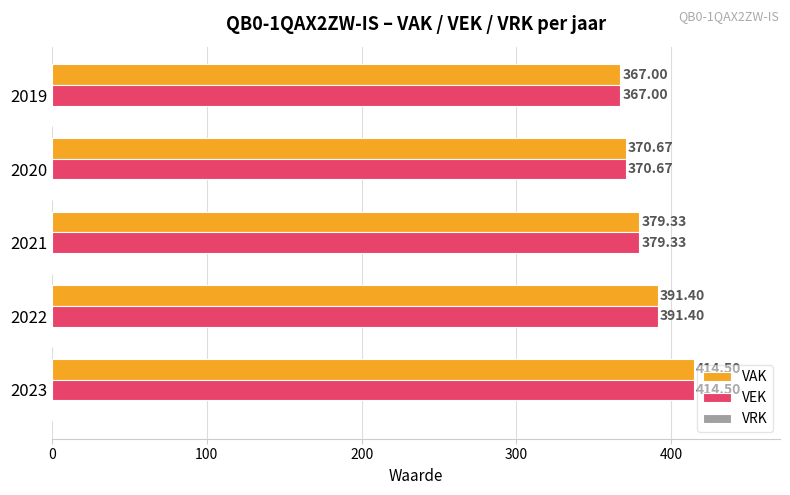

Rank the categories by VAK value from highest to lowest.

2023, 2022, 2021, 2020, 2019